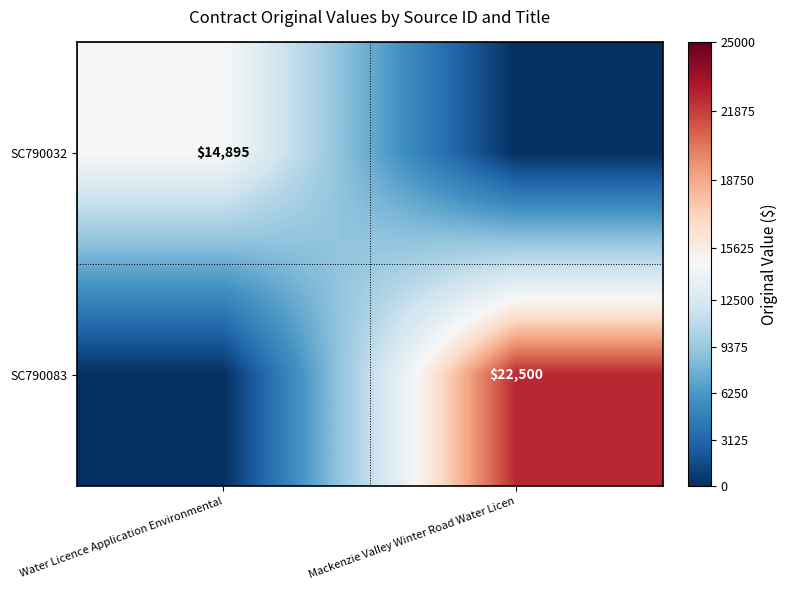

At which category does the chart reach its minimum across all series?

Mackenzie Valley Winter Road Water Licen